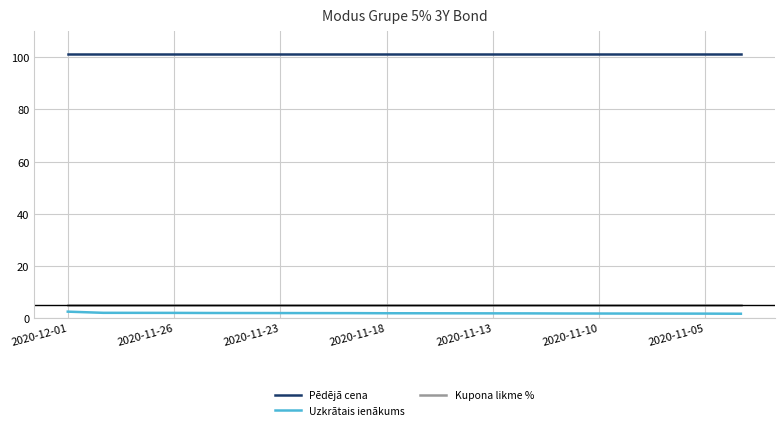

Which series has the largest total across all categories?

Pēdējā cena